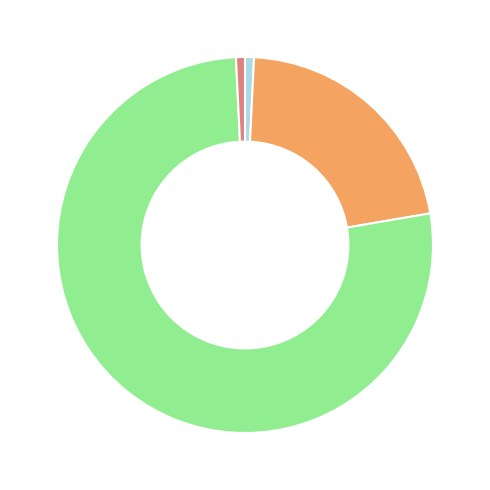

Is there a majority slice in this chart?

Yes